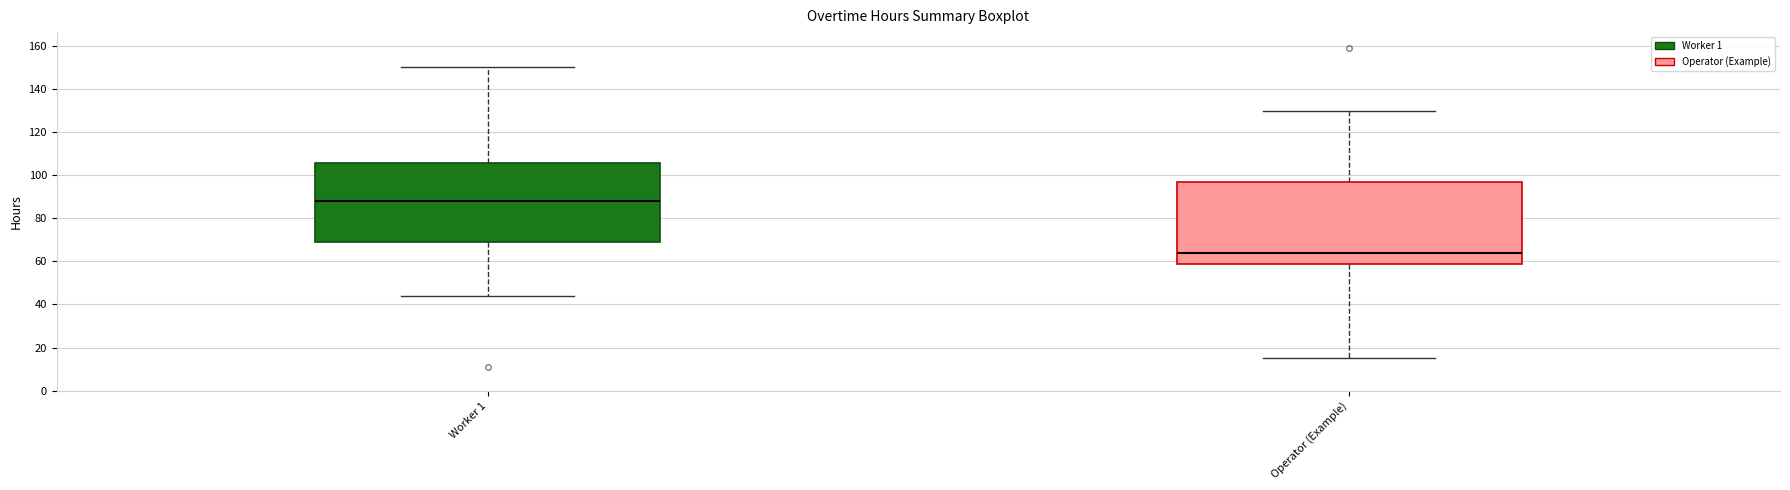

Reading left to right, read every box against the y-axis: the position of its median line, the range the box covers, and the ends of its whiskers. The values are not printed on the chart, so give them approximately, as read against the axis.

Worker 1: median 88, box 70 to 106, whiskers 44 to 150
Operator (Example): median 64, box 58 to 96, whiskers 16 to 130